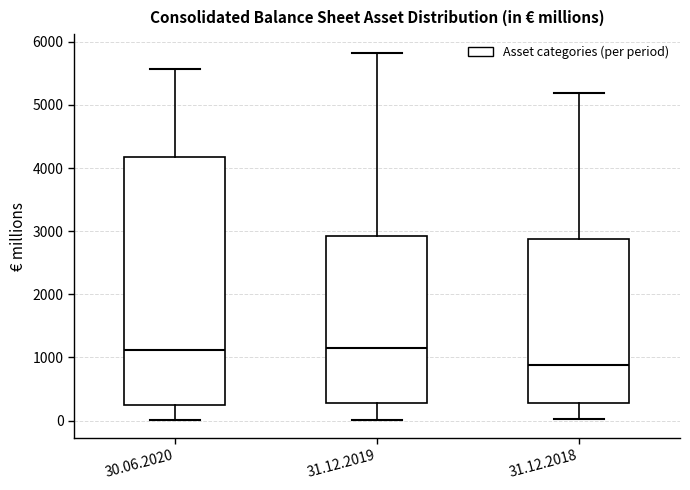

Which box has the lowest median line?

31.12.2018